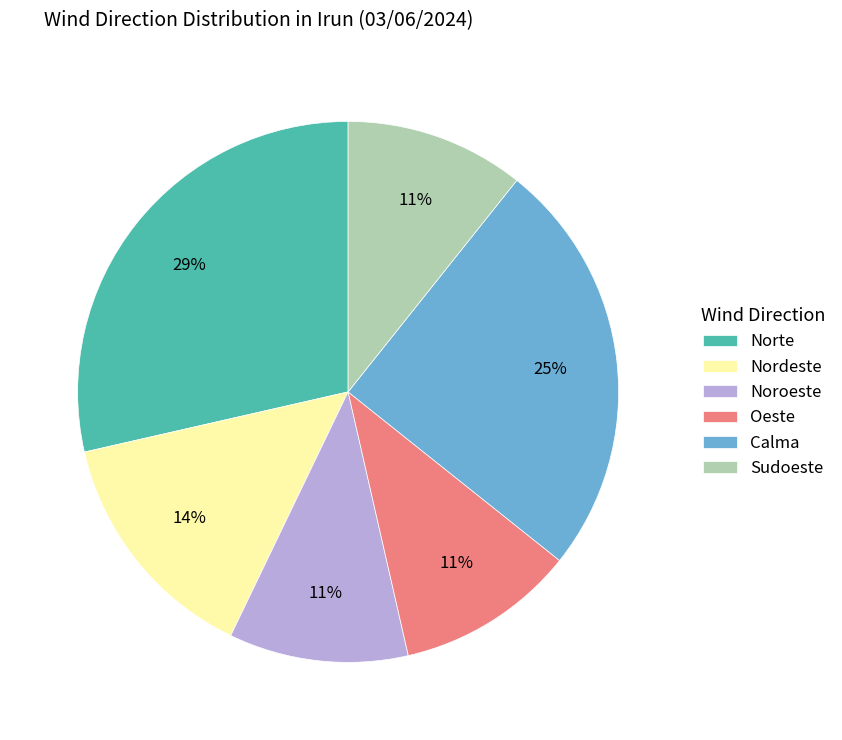

How many segments does this pie chart have?

6